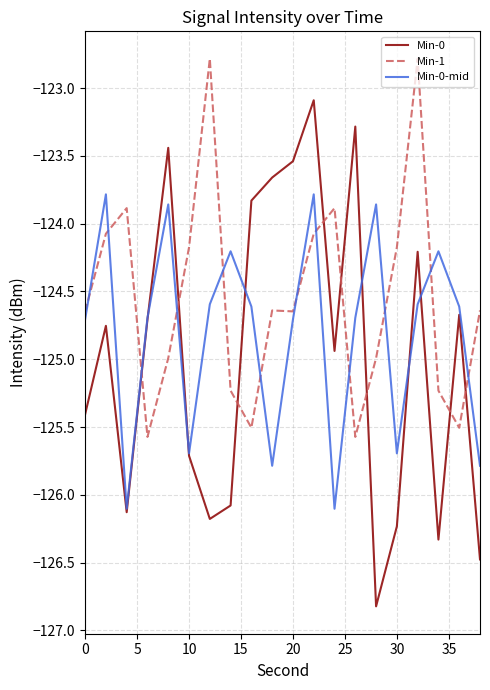

Which series has the largest range (max minus min)?

Min-0